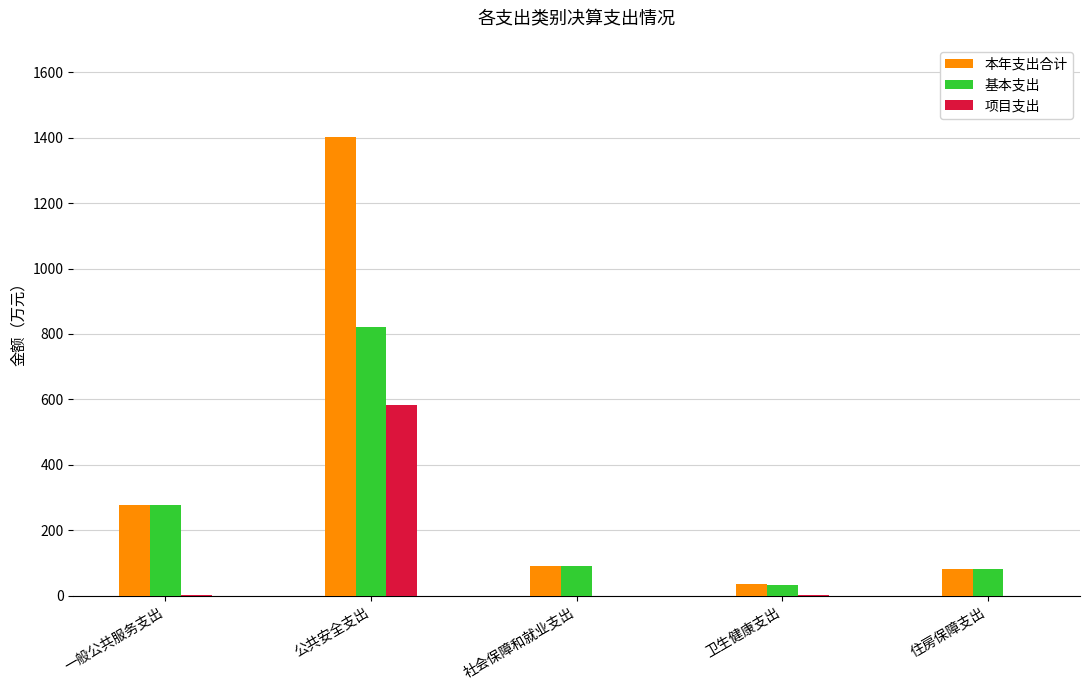

How many groups of bars are there?

5